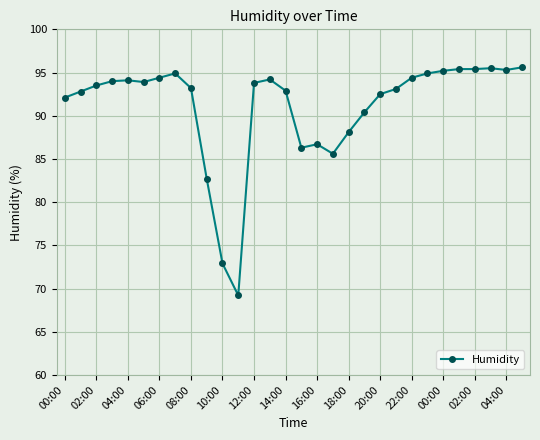

What is the difference between the maximum and minimum values?

26.4